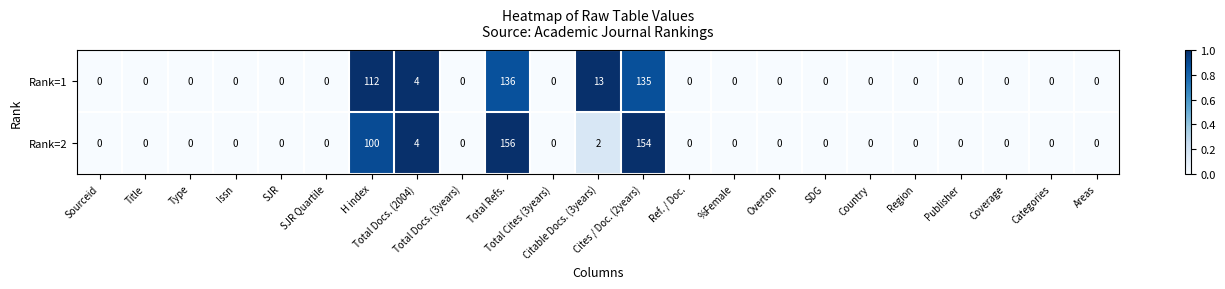

Rank the series by their average value, from lowest to highest.

Rank=1, Rank=2